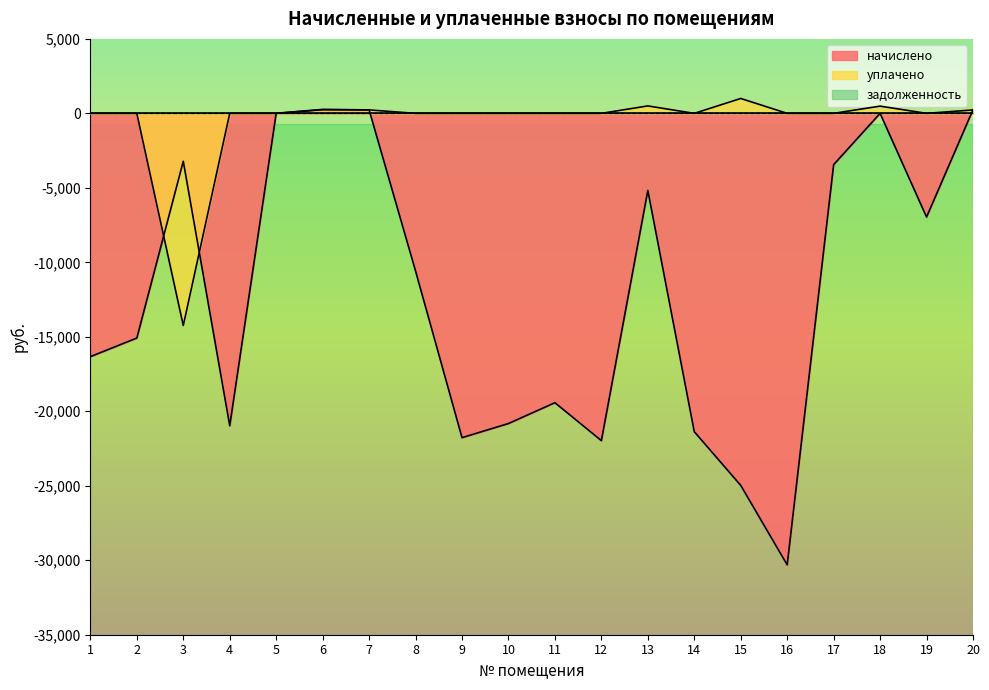

At which label does уплачено reach its peak?

15